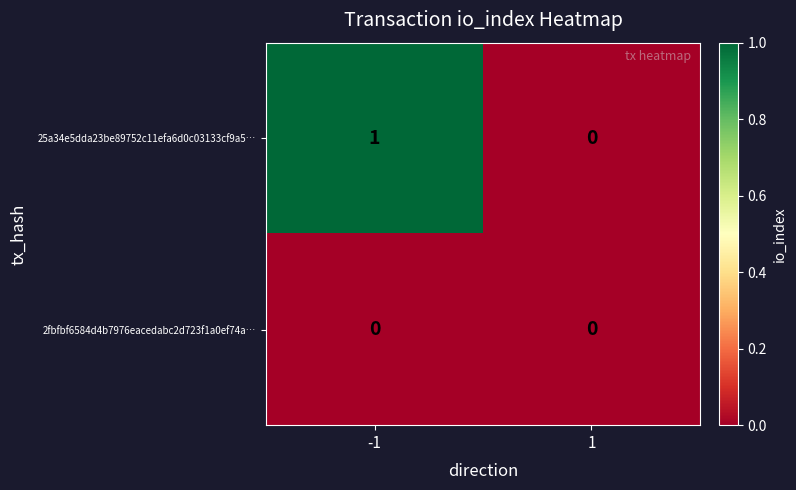

The 2fbfbf6584d4b7976eacedabc2d723f1a0ef74a… series shows 0 at 1. True or false?

True